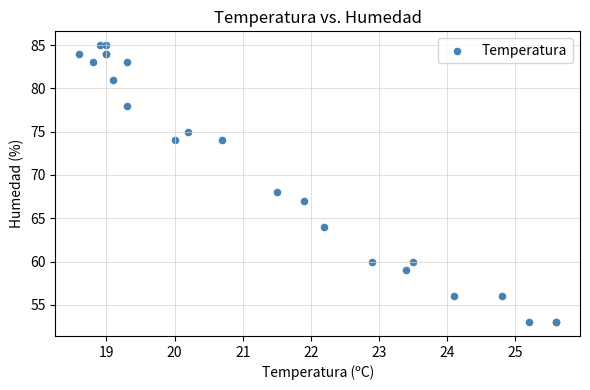

What Y value in the scatter plot is closest to 69?

68